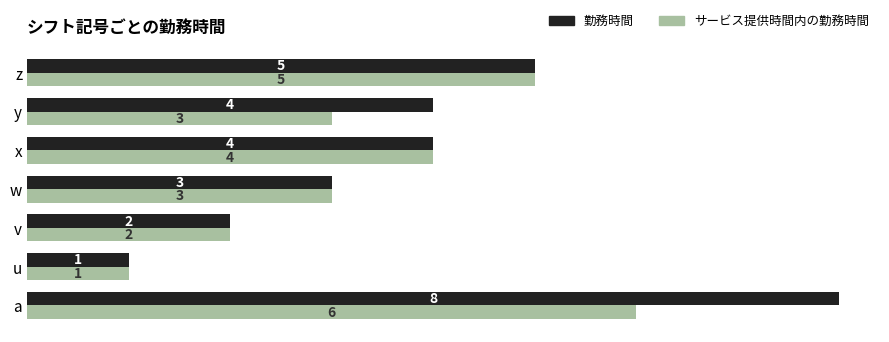

Which series has the largest range (max minus min)?

勤務時間